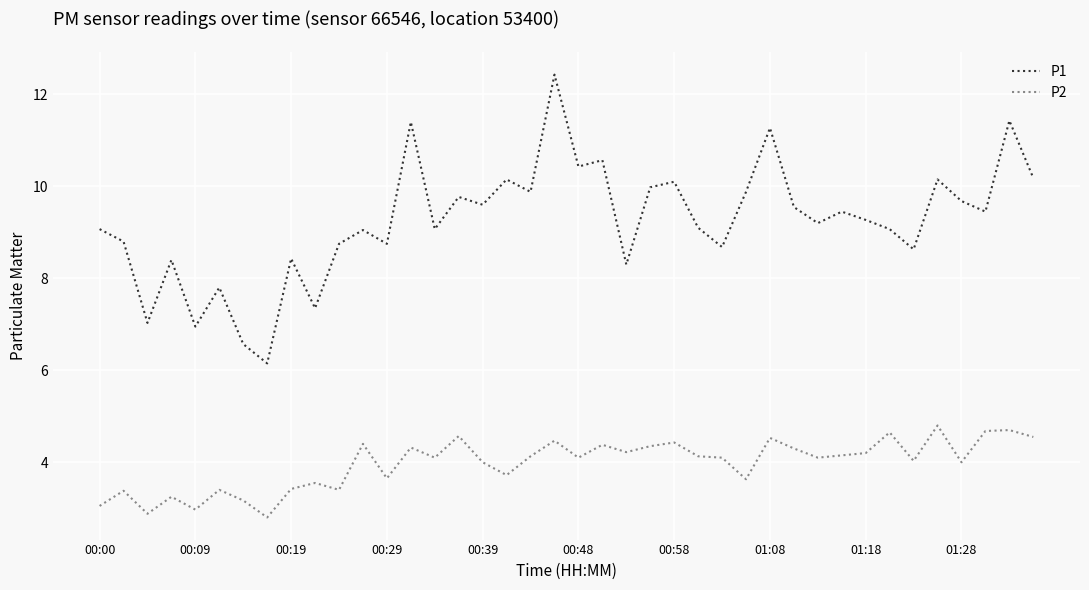

True or false: P2 and P1 intersect in this chart.

False